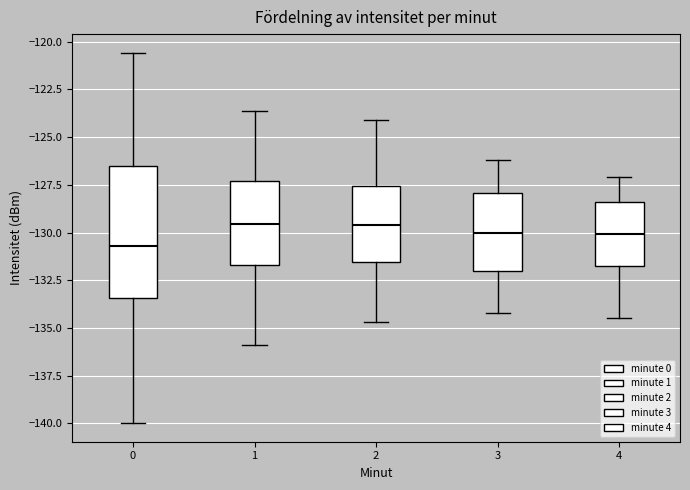

Which box has the lowest median line?

0